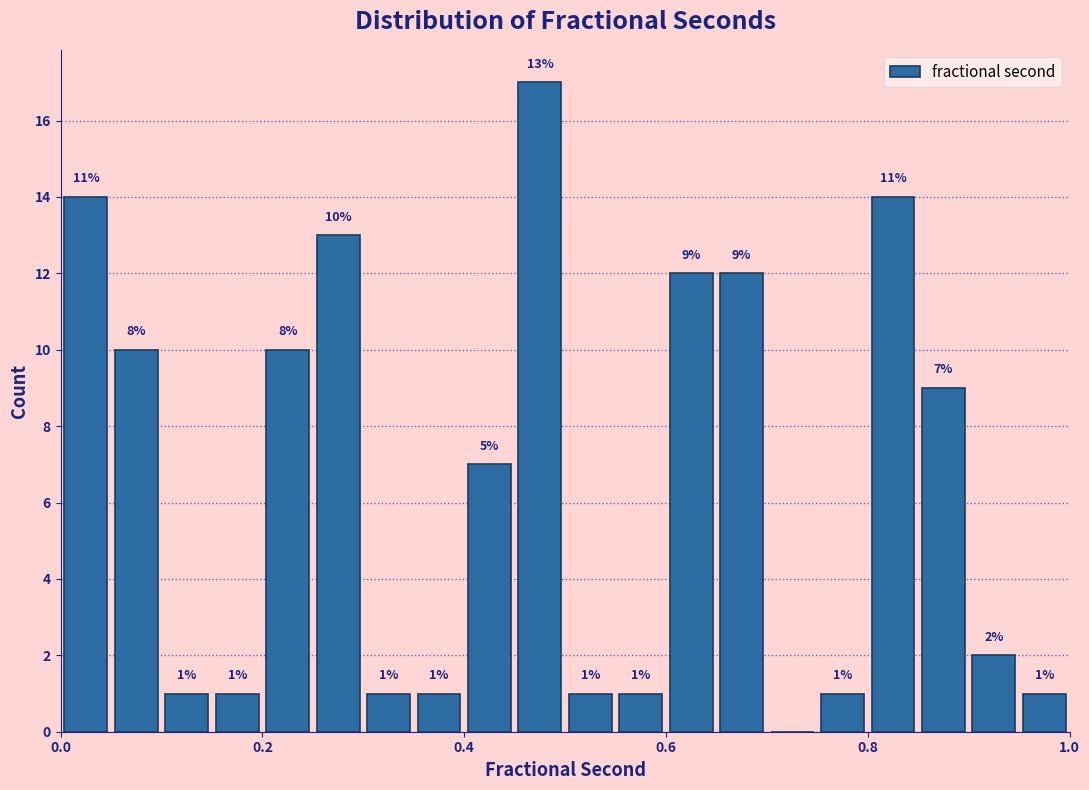

Read against the x-axis, roughly where is the centre of the tallest bar?

0.48